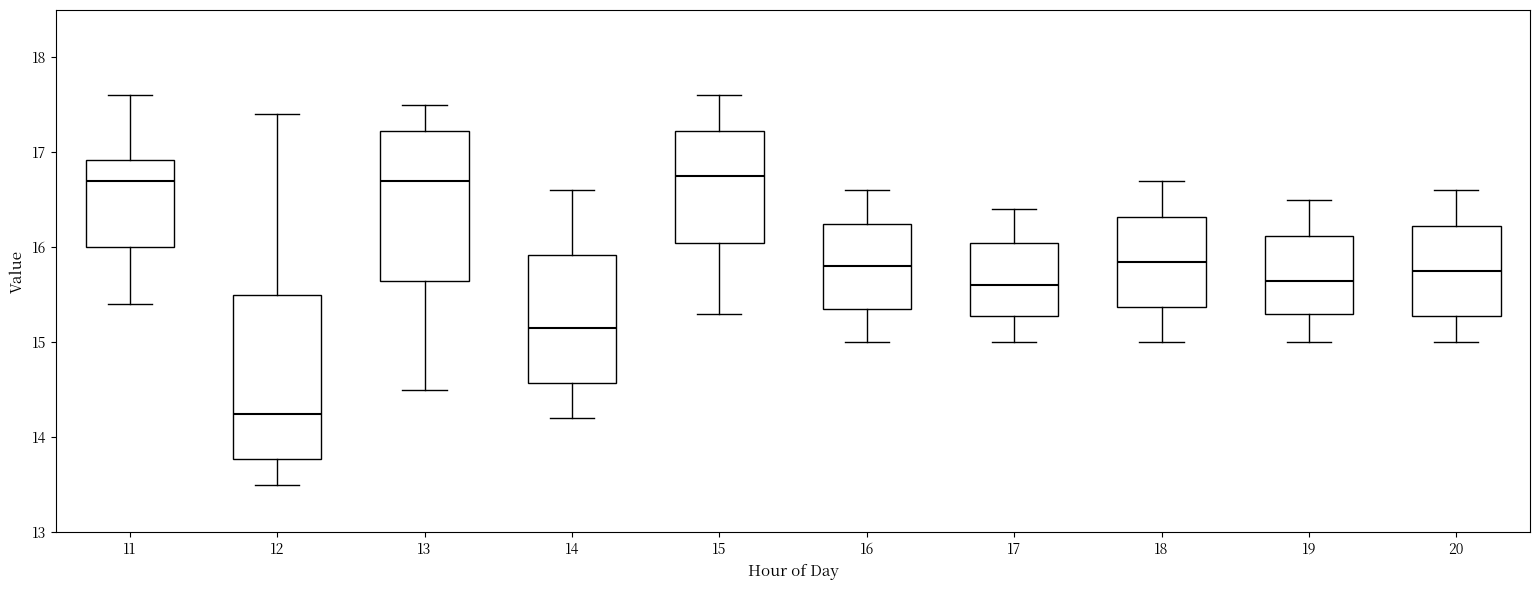

Where is the lower edge of the box at x = 20 on the y-axis? The values are not printed on the chart, so give them approximately, as read against the axis.

15.3